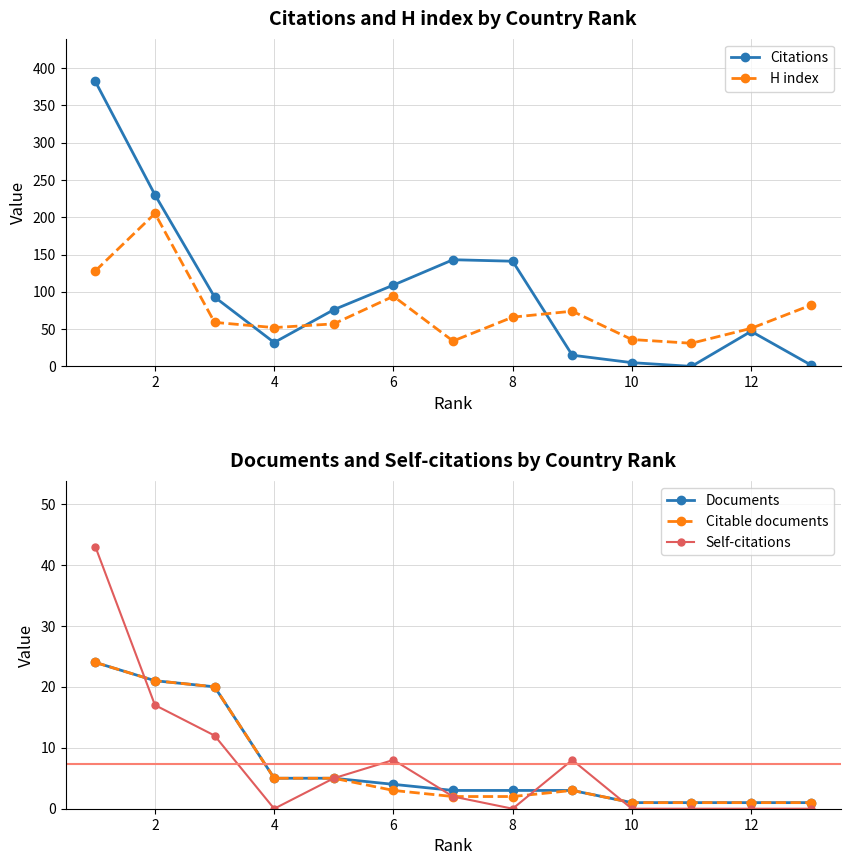

True or false: Documents and H index intersect in this chart.

False